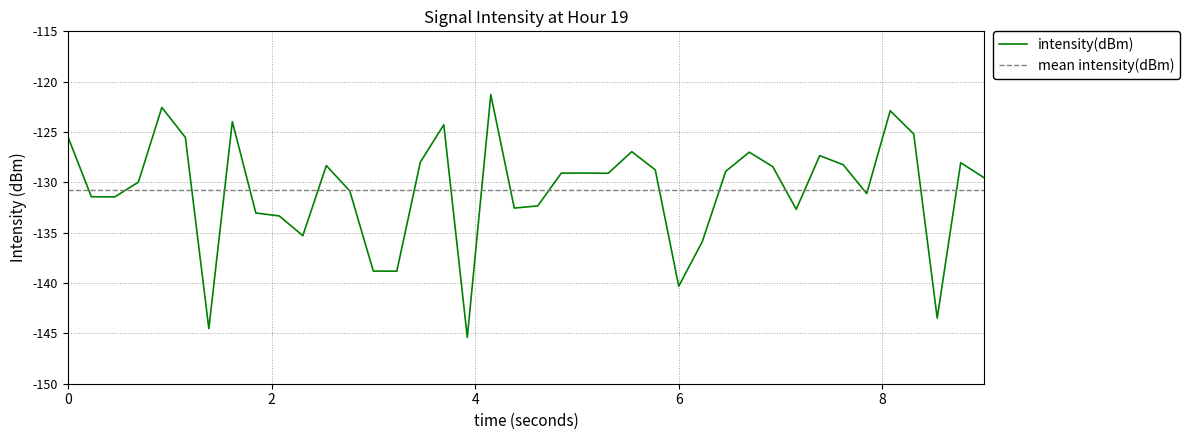

List the series in order of their peak value, lowest first.

mean intensity(dBm), intensity(dBm)